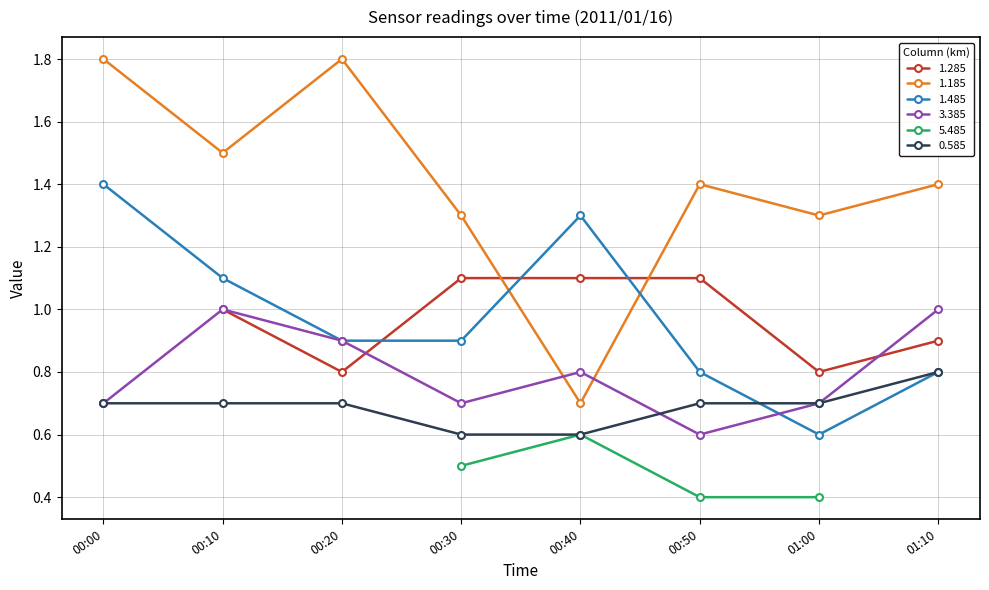

True or false: 0.585 has more than 2 points higher than both neighbors.

False